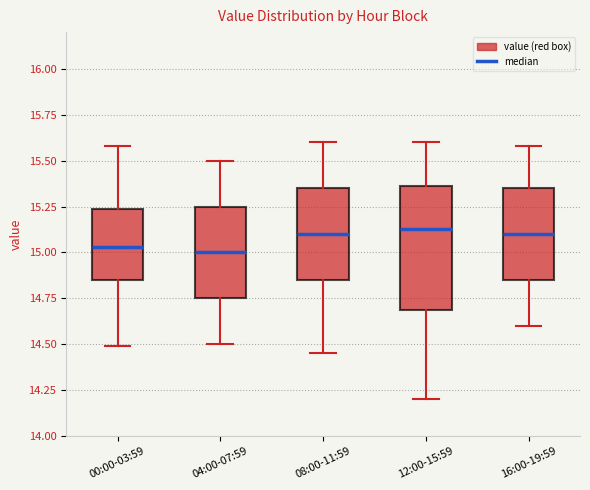

Reading left to right, transcribe this box plot: for each box, give where its median line is, the range the box spans, and where its two whiskers end, as read against the y-axis. The values are not printed on the chart, so give them approximately, as read against the axis.

00:00-03:59: median 15.05, box 14.85 to 15.25, whiskers 14.50 to 15.60
04:00-07:59: median 15.00, box 14.75 to 15.25, whiskers 14.50 to 15.50
08:00-11:59: median 15.10, box 14.85 to 15.35, whiskers 14.45 to 15.60
12:00-15:59: median 15.15, box 14.70 to 15.35, whiskers 14.20 to 15.60
16:00-19:59: median 15.10, box 14.85 to 15.35, whiskers 14.60 to 15.60